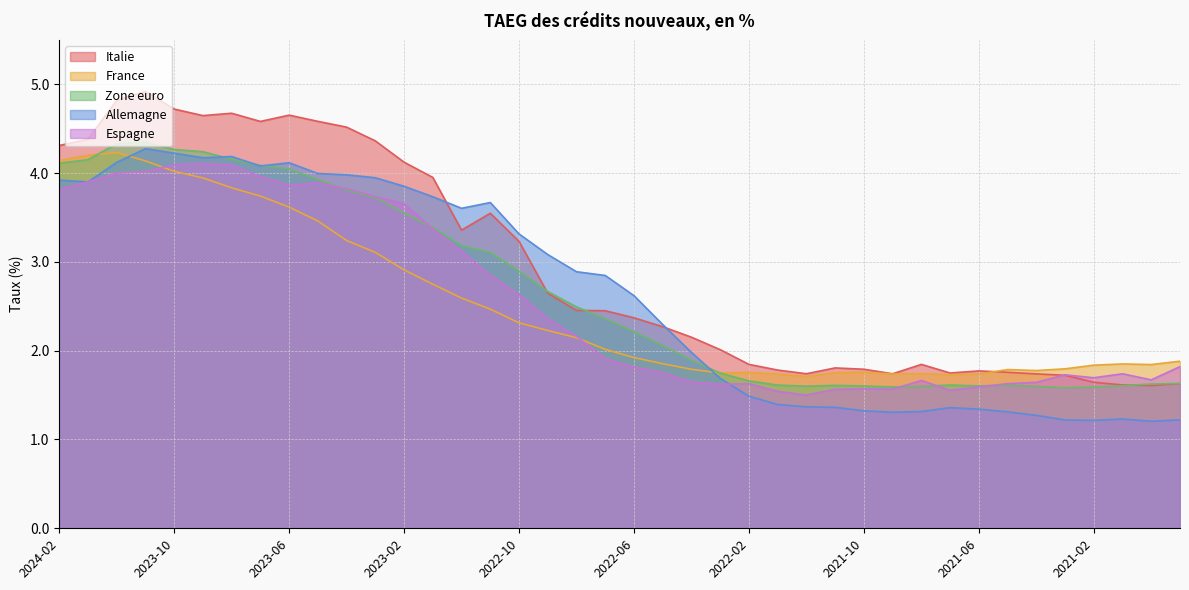

True or false: France has a value of 3.1 at 2023-03.

True